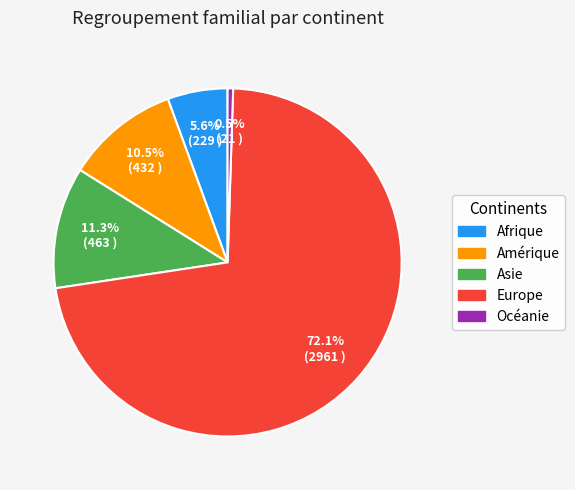

How many slices are in this pie chart?

5